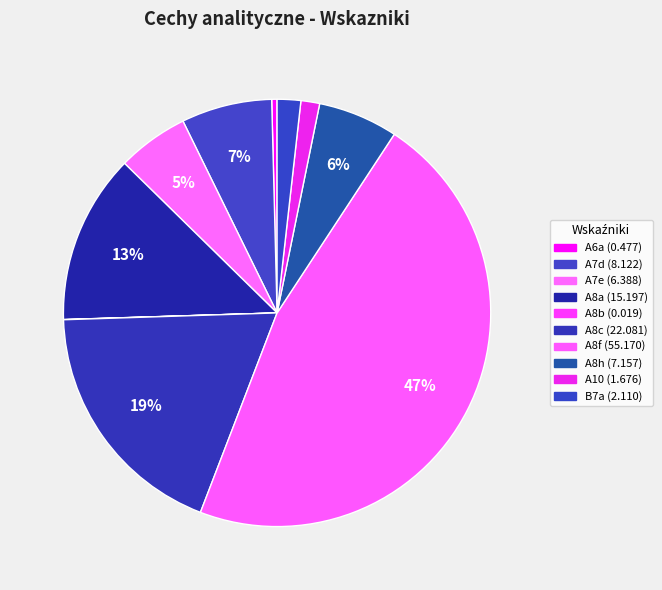

Which has a higher value, A8a or A8b?

A8a